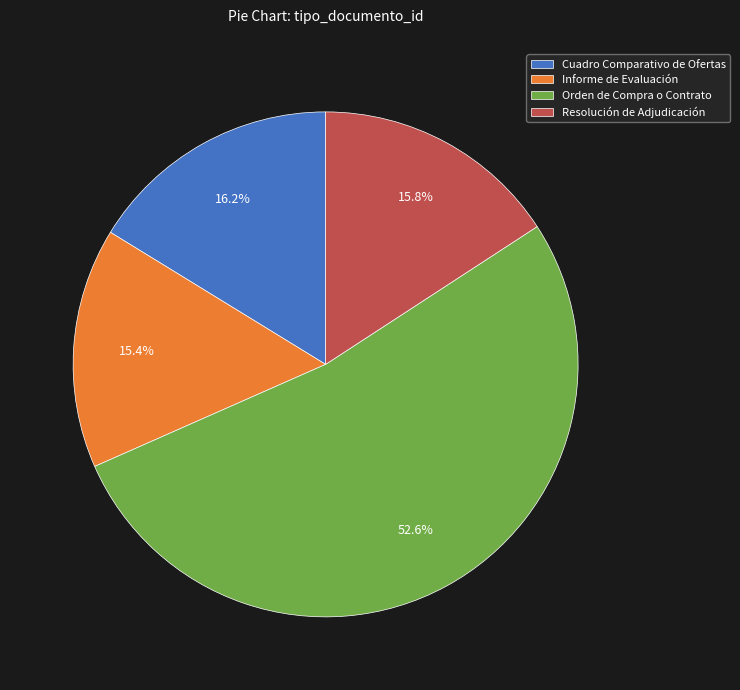

Is it true that Cuadro Comparativo de Ofertas is 10% of the pie?

False